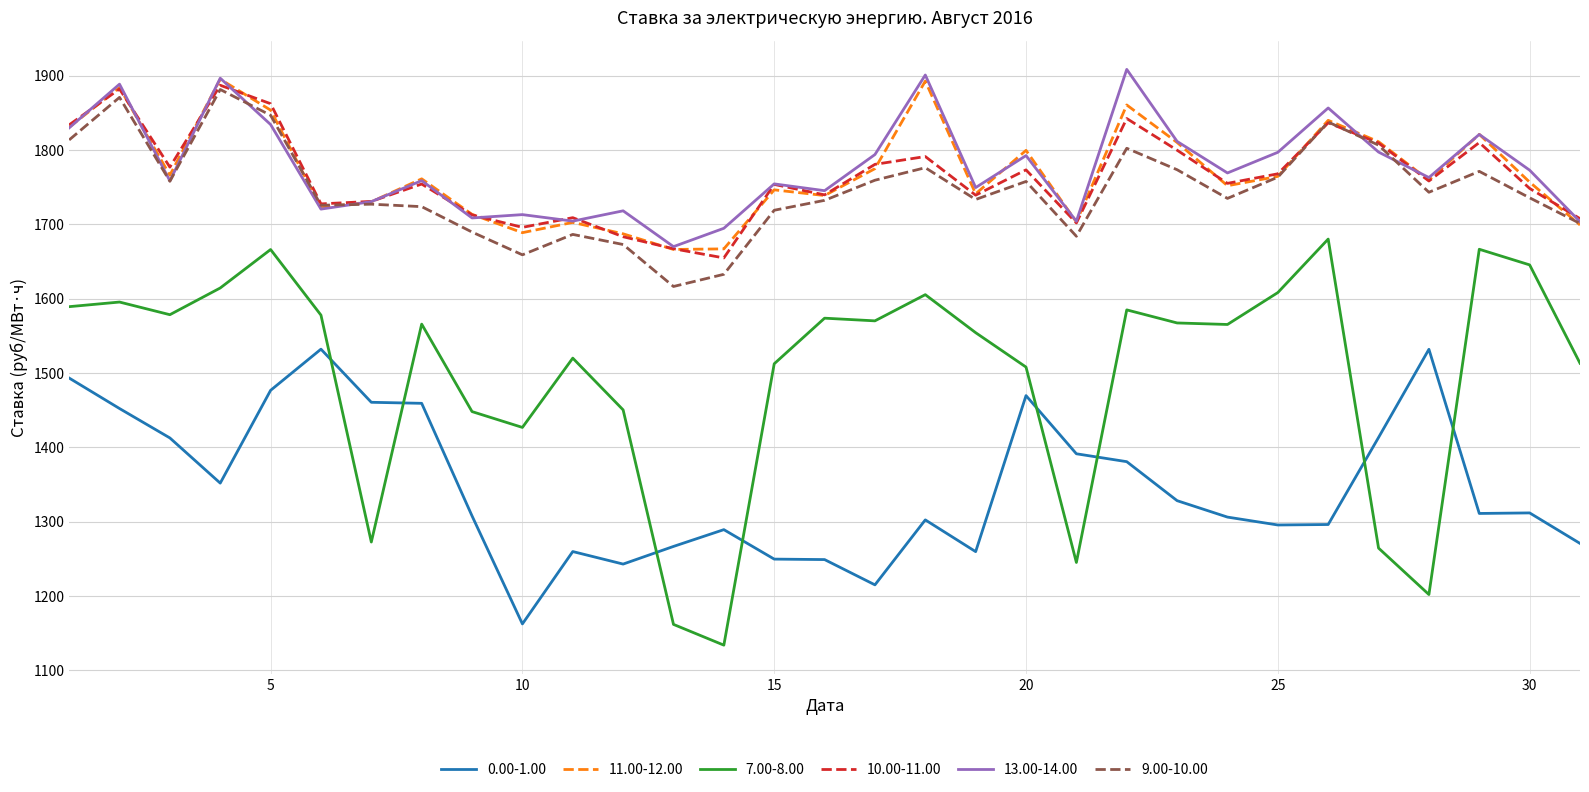

Which series has the widest spread of values?

7.00-8.00